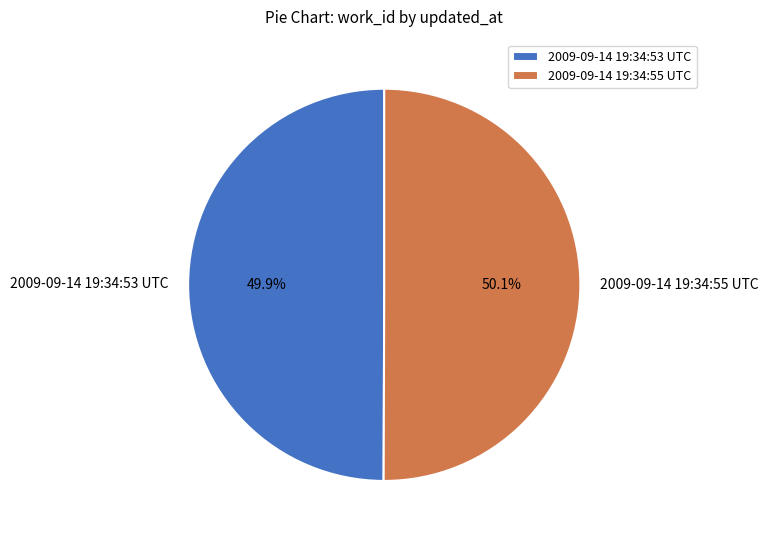

Is it true that 2009-09-14 19:34:55 UTC is 50% of the pie?

True